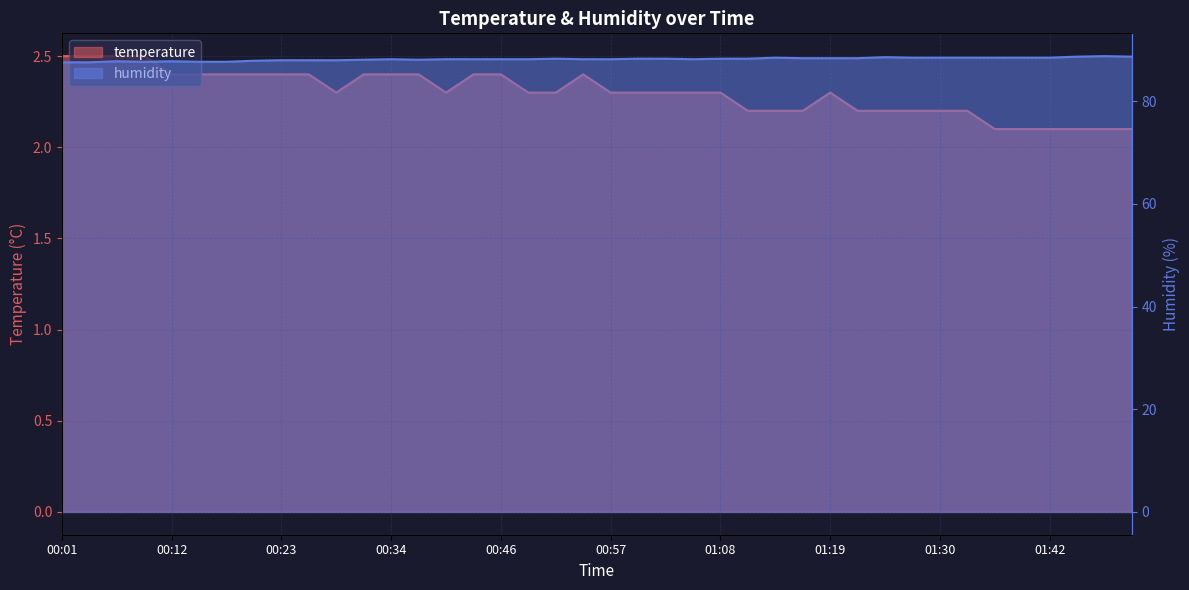

Rank the series by their maximum value, from highest to lowest.

humidity, temperature